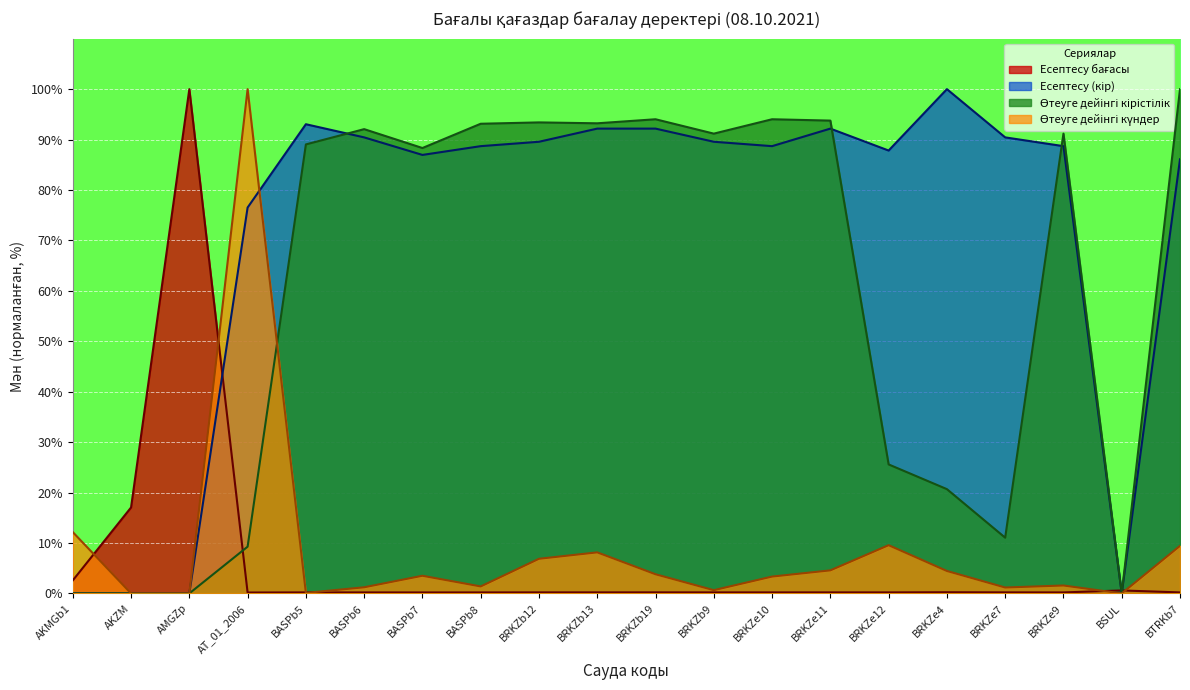

How many lines are shown in the chart?

4